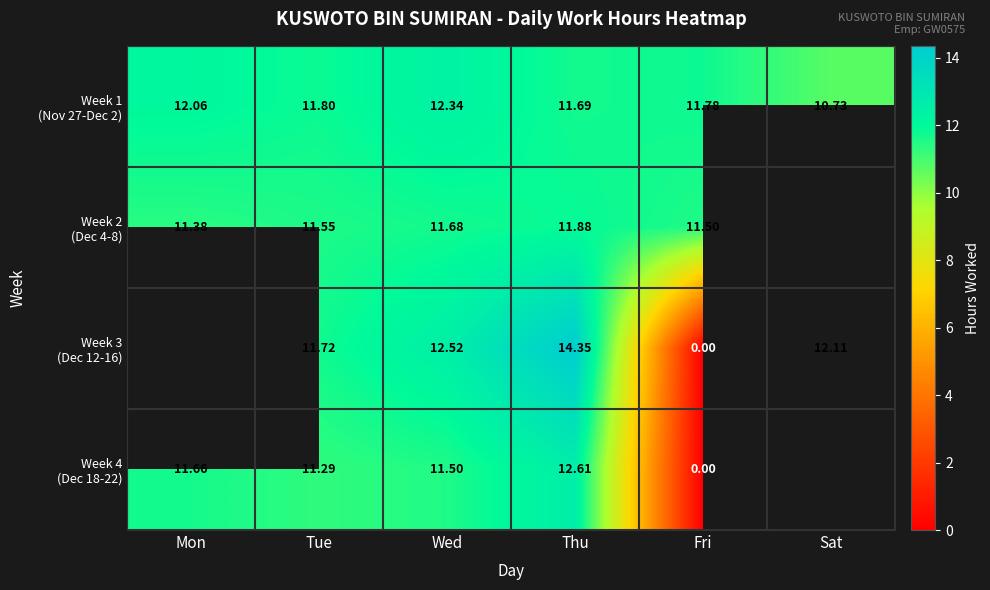

Is it true that Week 2 (Dec 4-8) equals 19.8 at Thu?

False